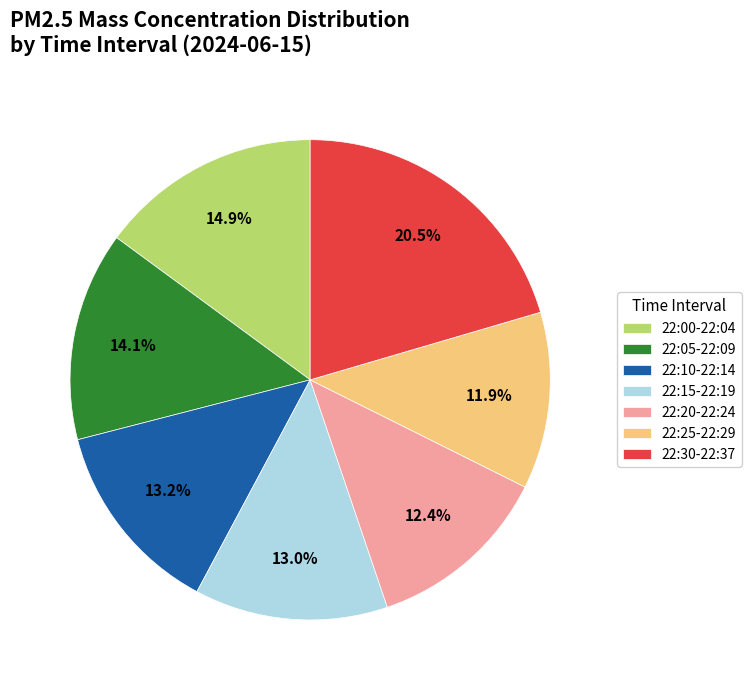

Count the number of slices in the pie.

7